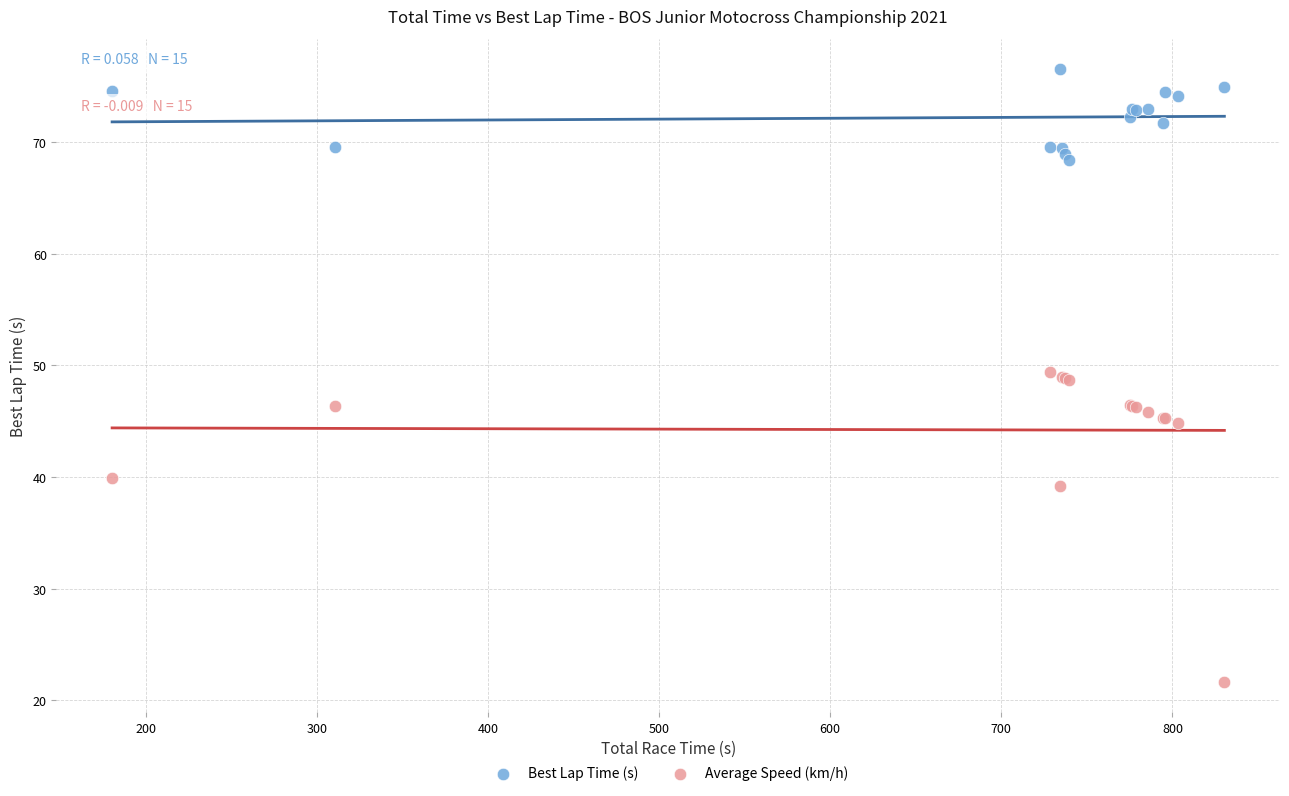

Which series has the widest spread of Y values?

Average Speed (km/h)